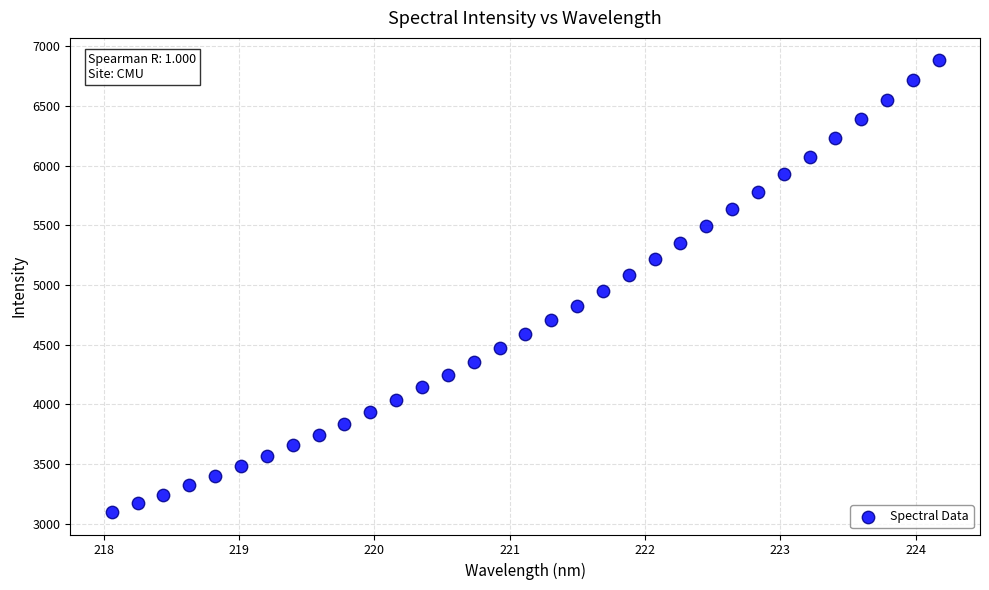

What is the range of Y values (max minus min)?

3782.6